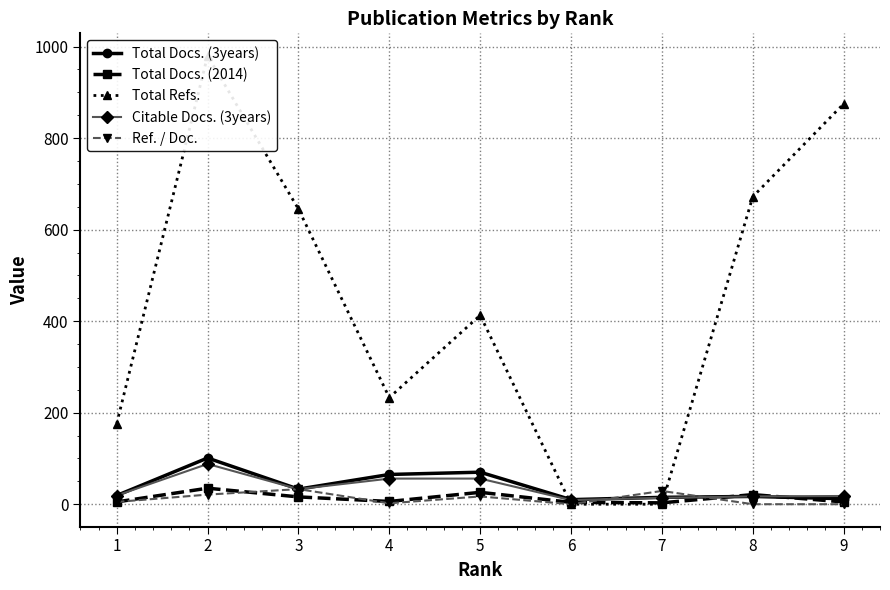

How many series are shown in this chart?

5